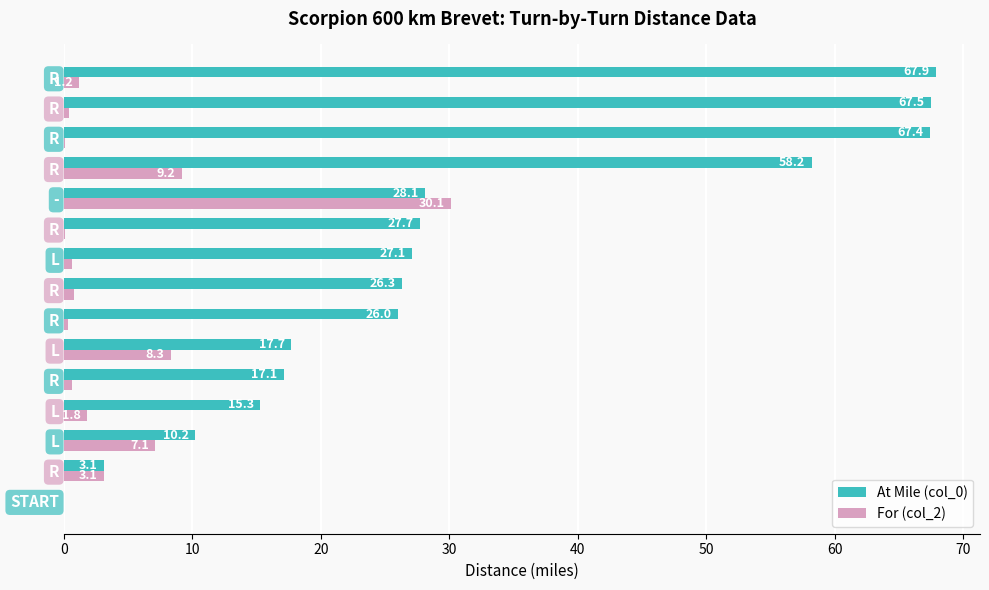

What is the difference between the second highest and minimum values in the At Mile (col_0) series?

67.5